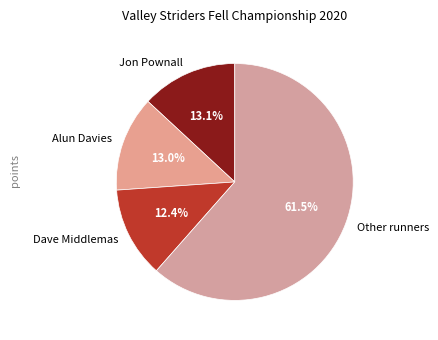

Is there any slice that represents more than half of the pie?

Yes